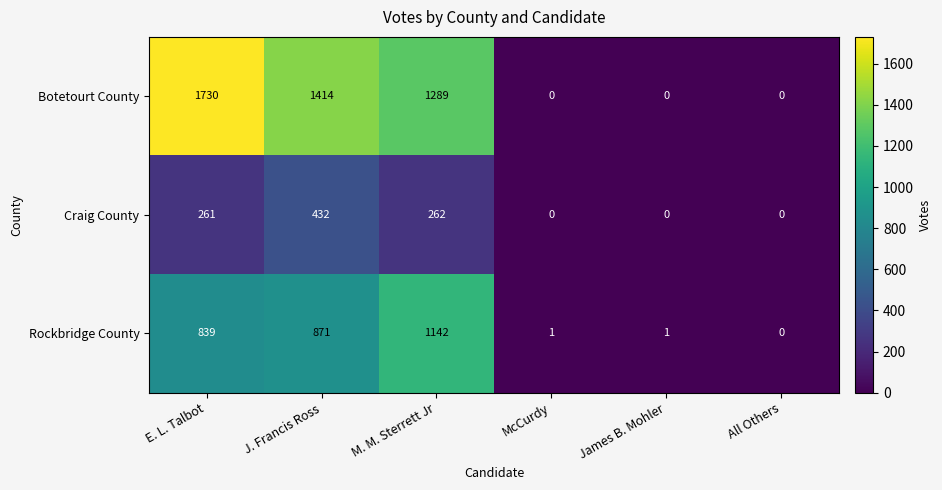

Which series has the widest spread of values?

Botetourt County